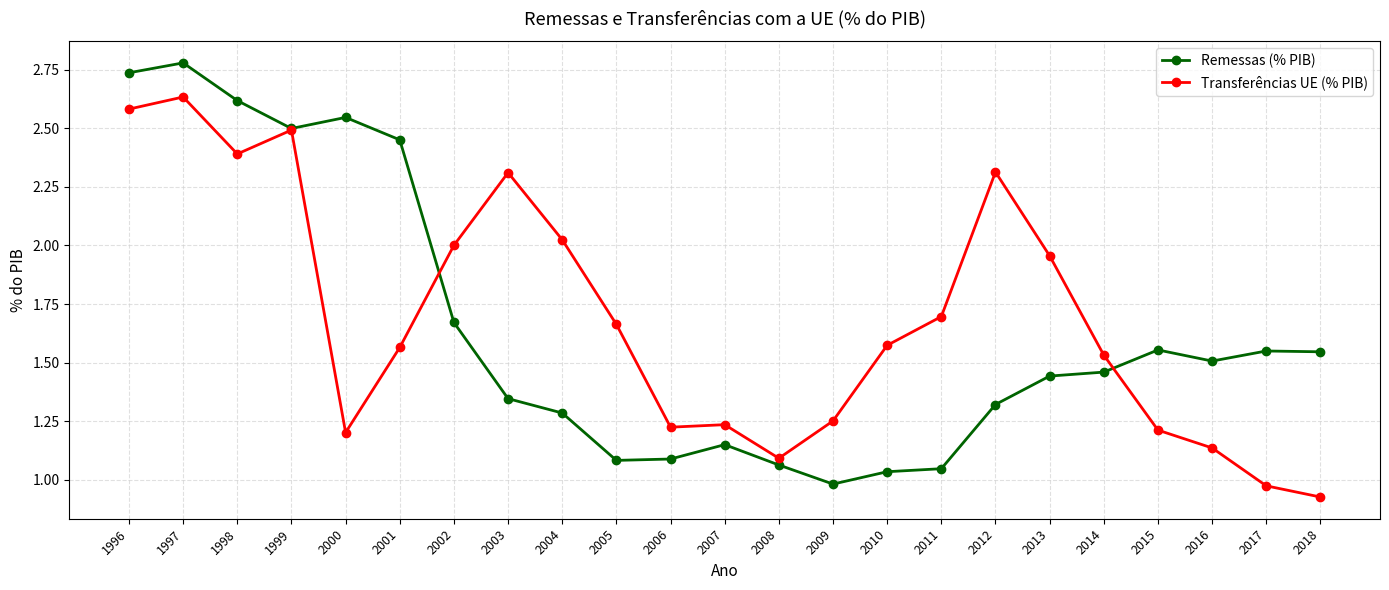

Is it true that Transferências UE (% PIB) equals 0.5 at 2018?

False